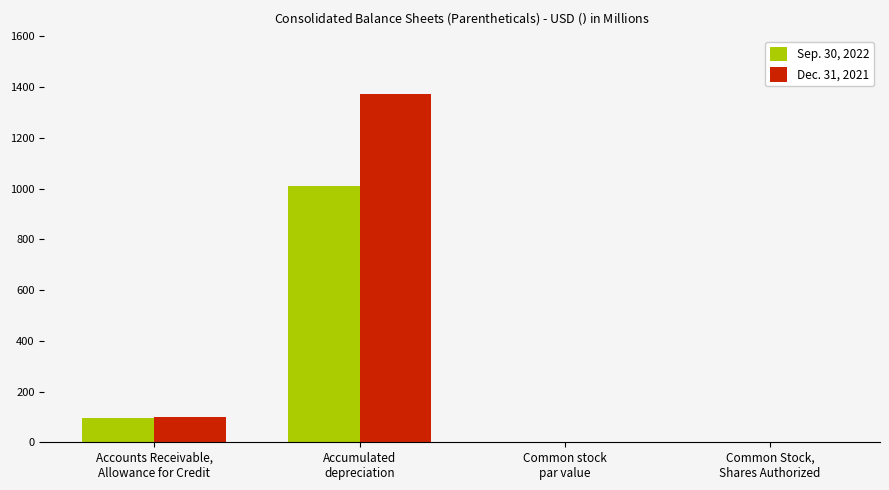

What is the sum of all Dec. 31, 2021 values?

1471.0